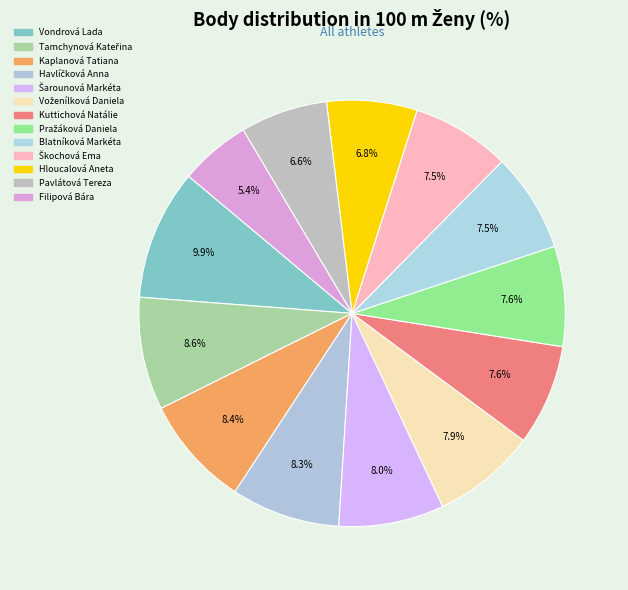

How many slices are in this pie chart?

13